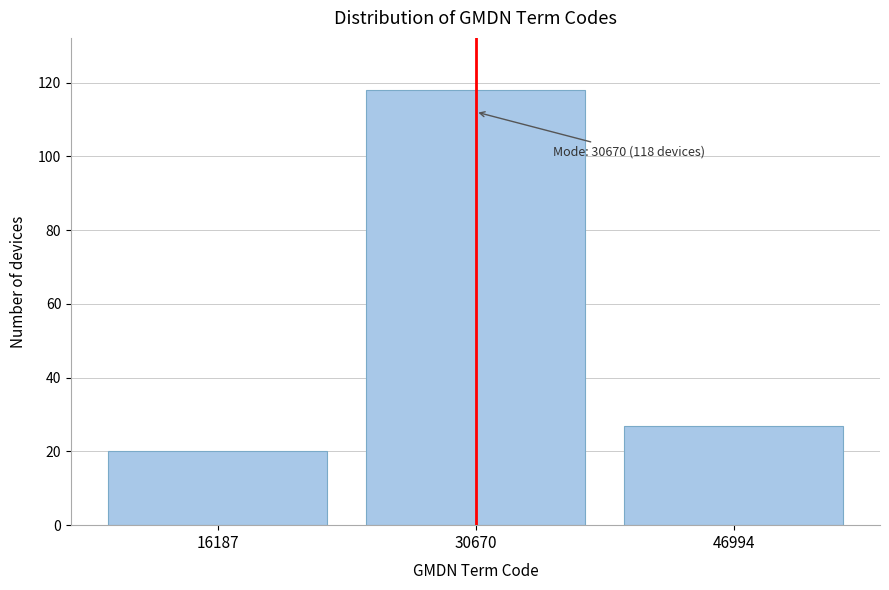

Reading left to right, extract all data points from this chart.

16187=20	30670=118	46994=27